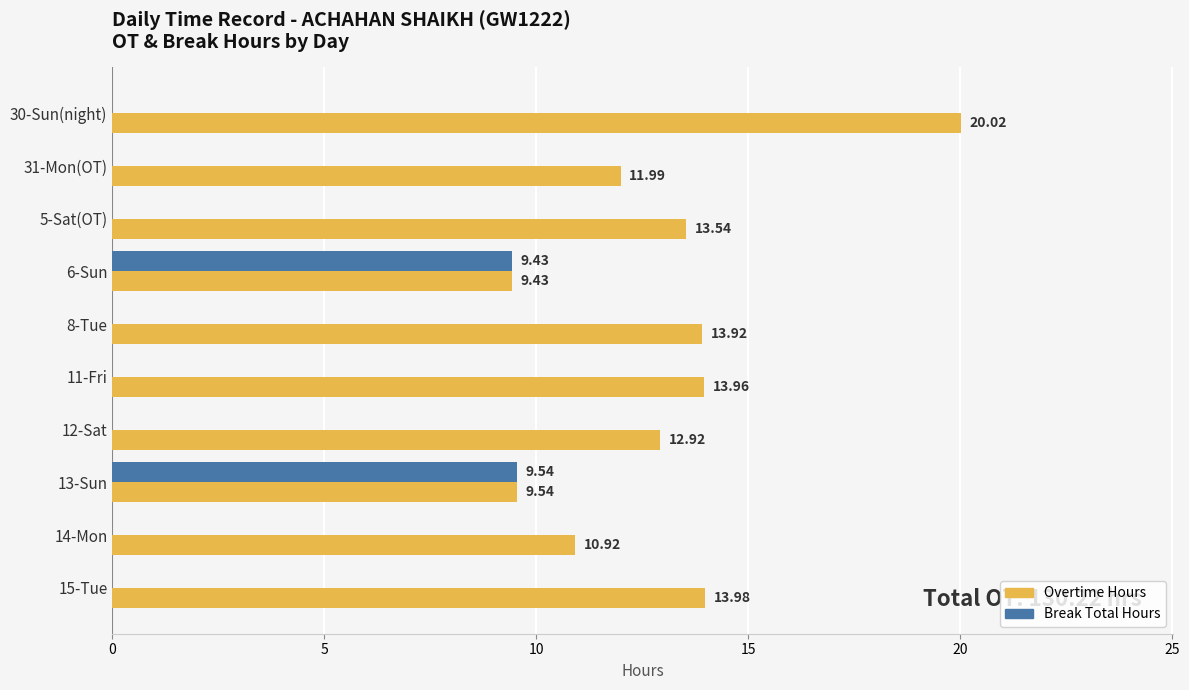

Which series changed the most between 8-Tue and 14-Mon?

Overtime Hours